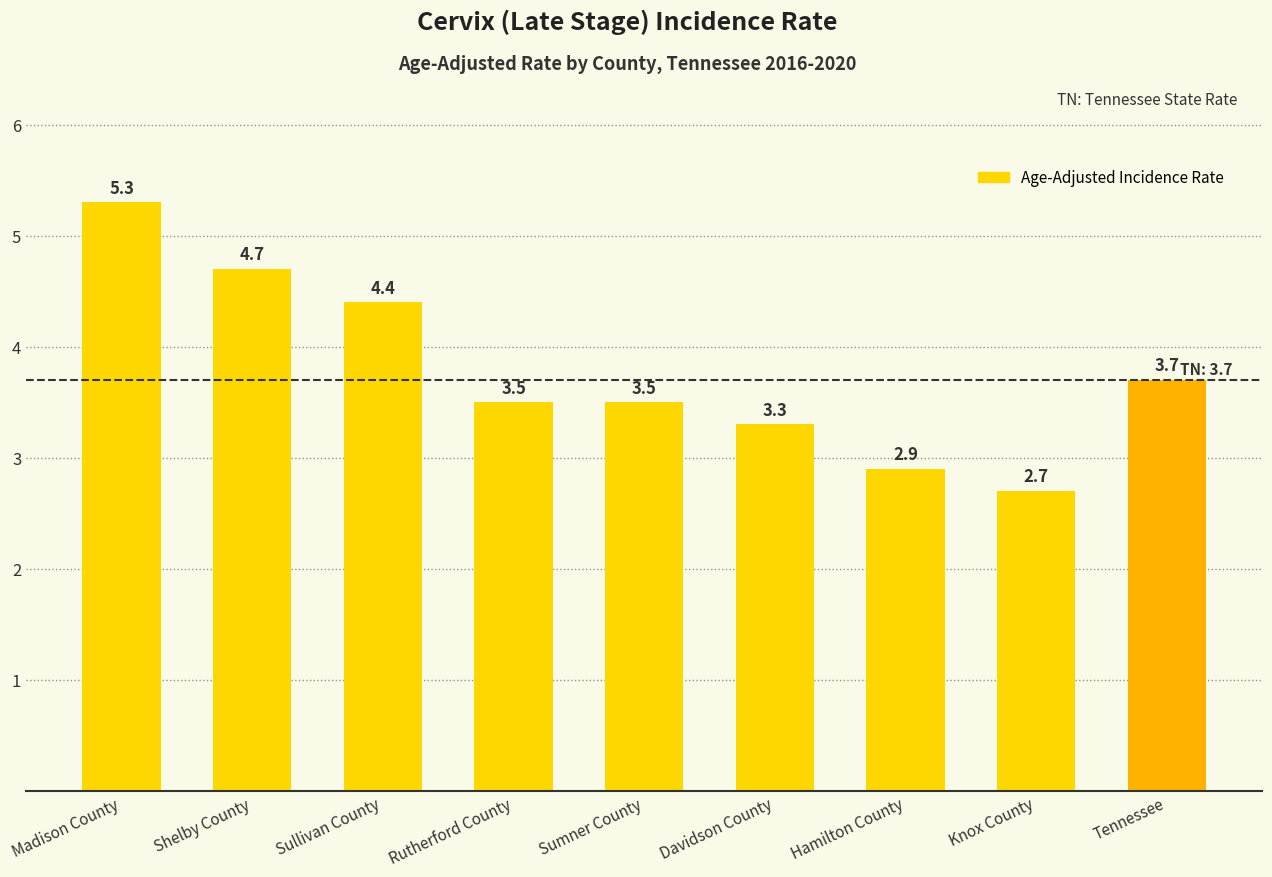

What is the label of the 8th bar from the left?

Knox County